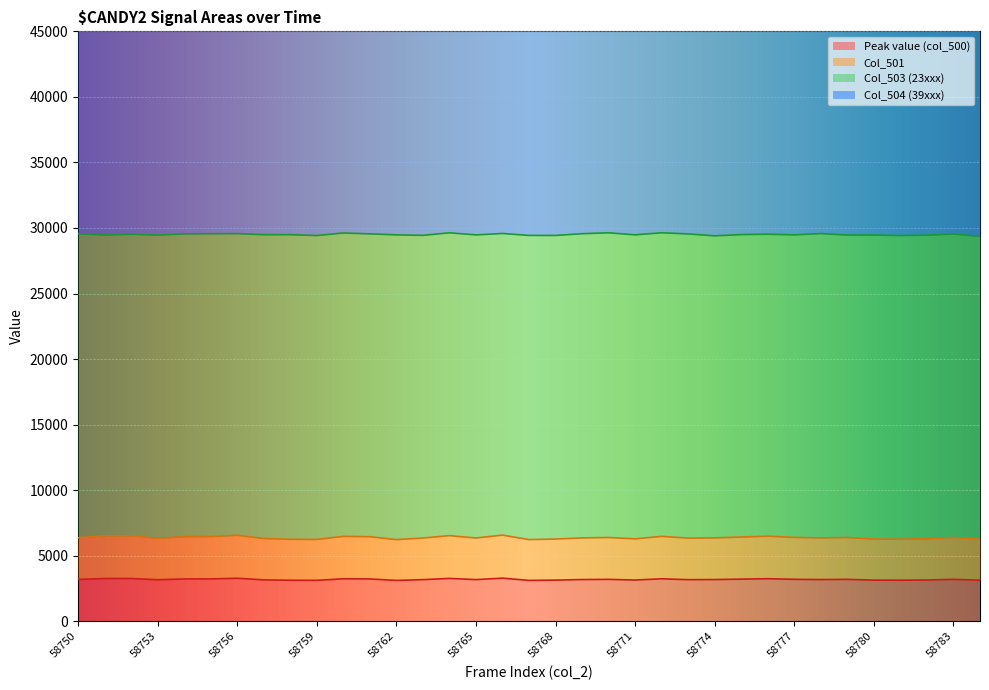

The value of Peak value (col_500) at 58762 is 4620. True or false?

False